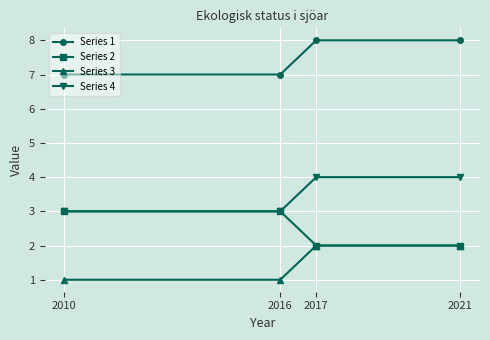

Which series has the largest total across all categories?

Series 1